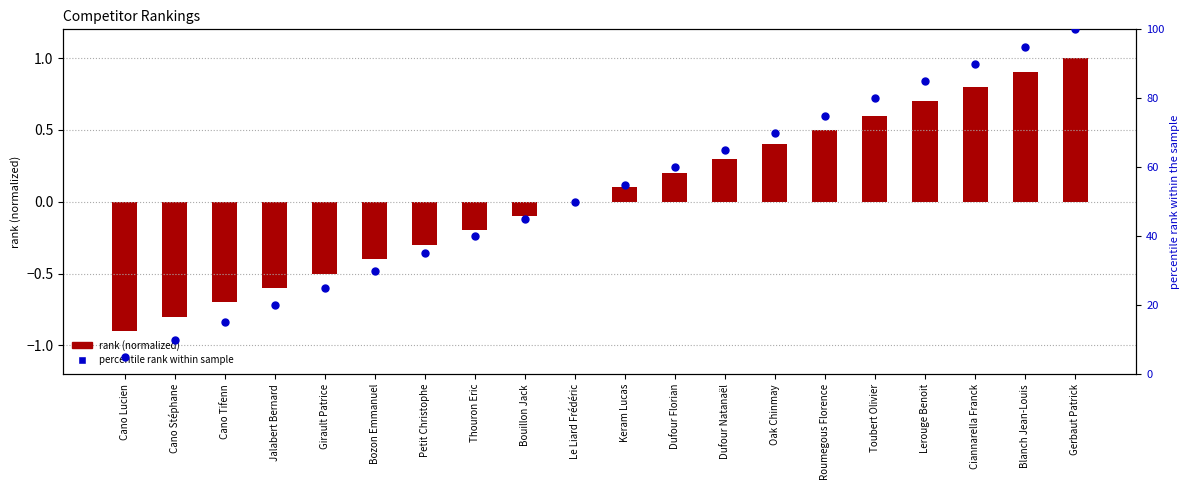

Which series contains the highest Y value?

percentile rank within sample